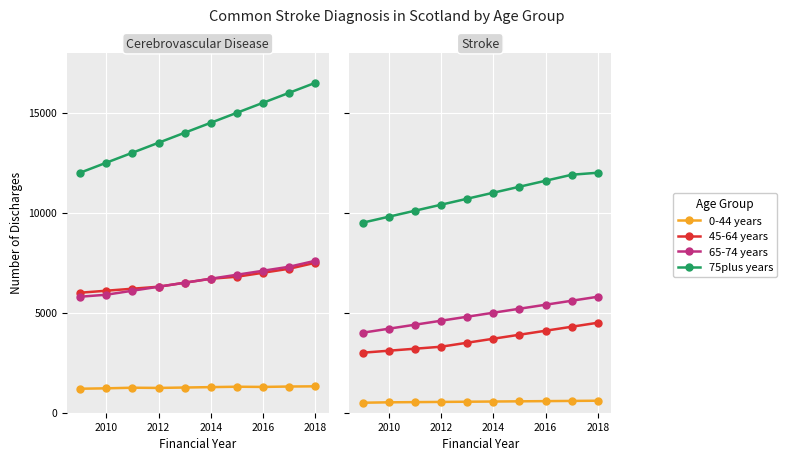

How many data points does each series have?

10